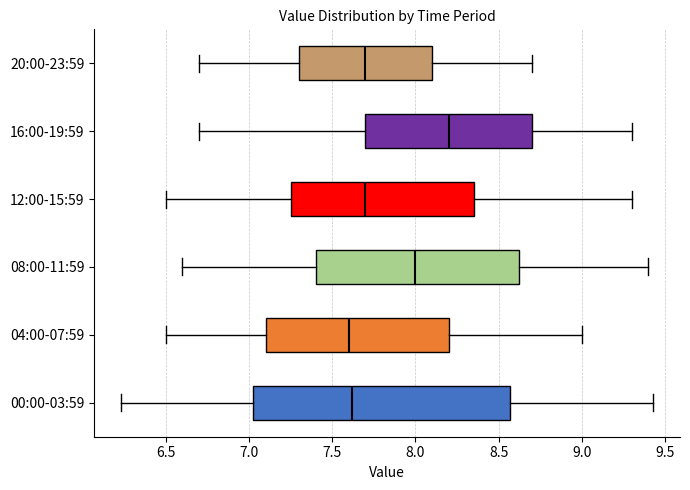

Which box is the widest, from its left edge to its right edge?

00:00-03:59